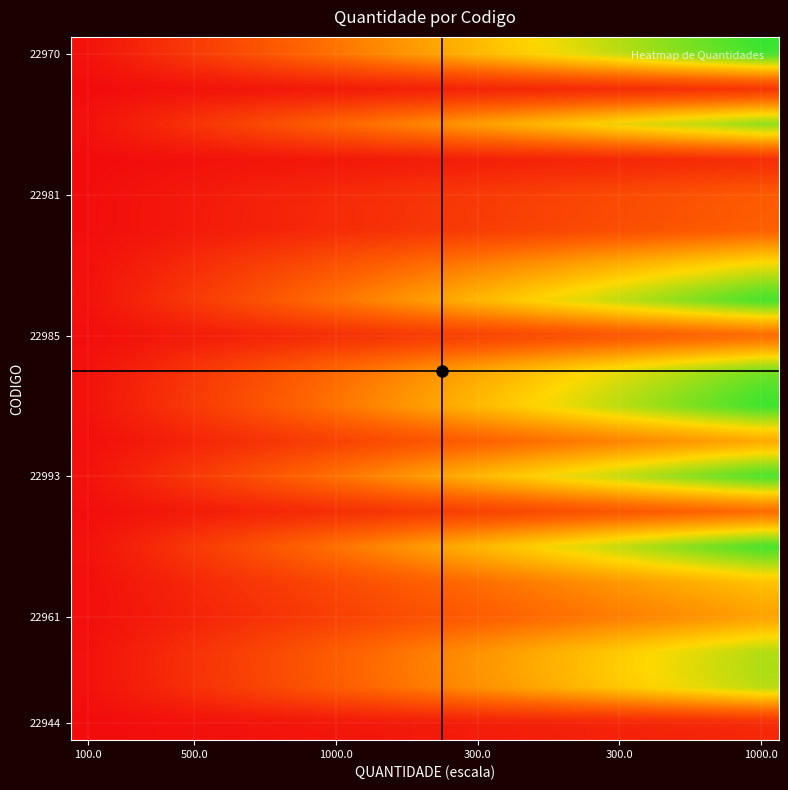

At how many categories does at least one series exceed 690?

11